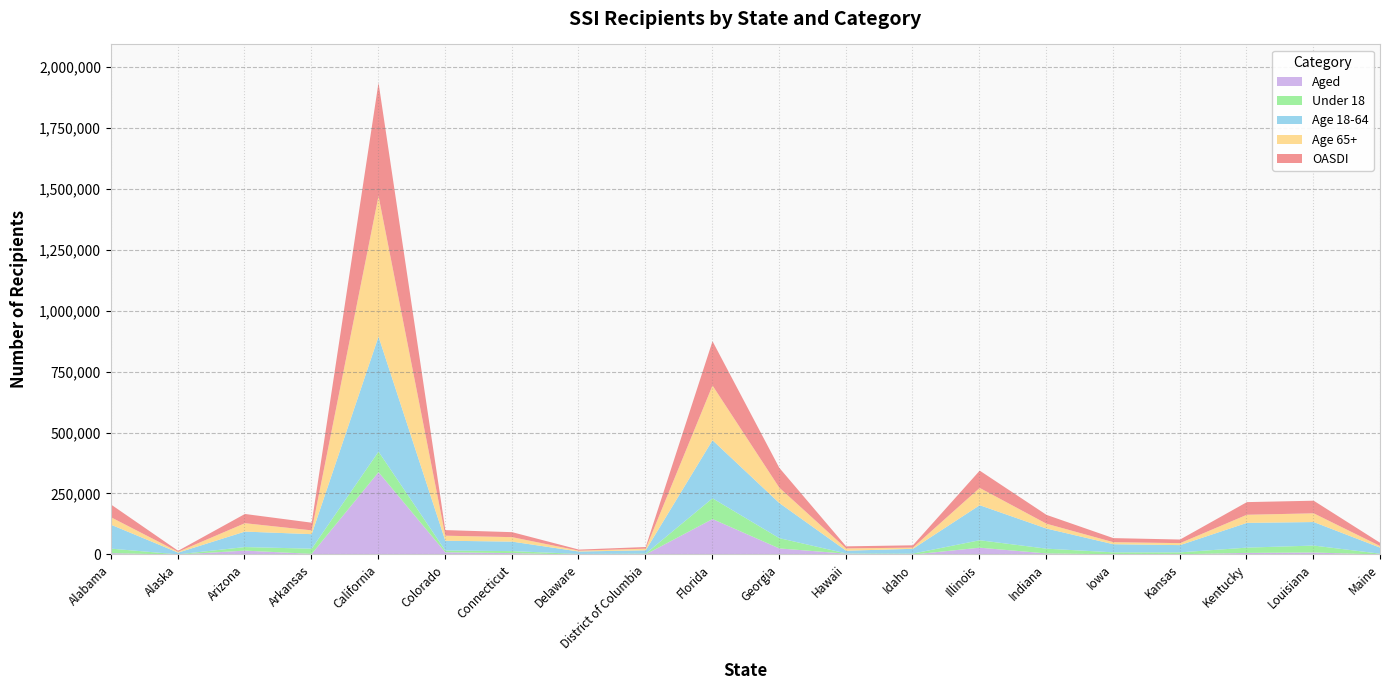

How many interior local valleys does the Age 65+ series have?

5